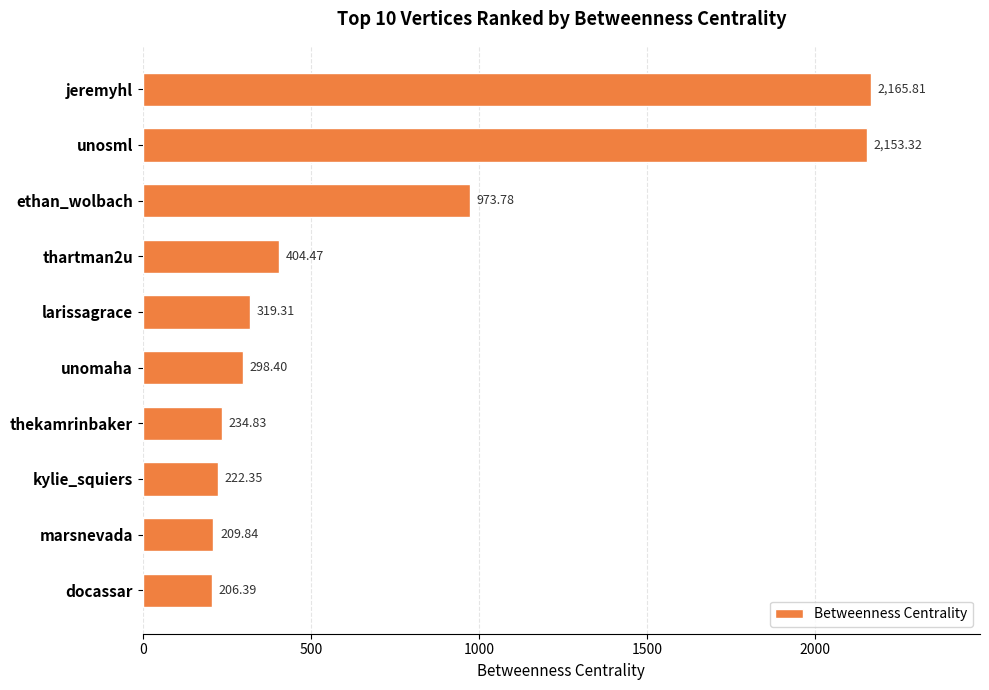

What is the ratio of the value at kylie_squiers to the value at larissagrace?

0.7